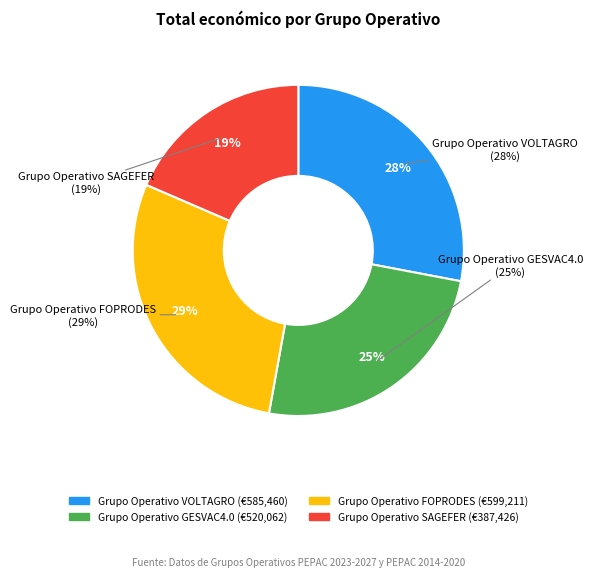

Which category has the smallest portion of the pie?

SAGEFER